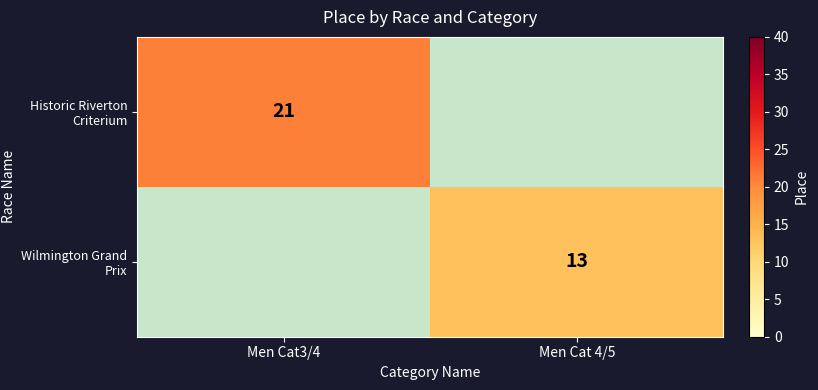

The value of Wilmington Grand Prix at Men Cat 4/5 is 13. True or false?

True